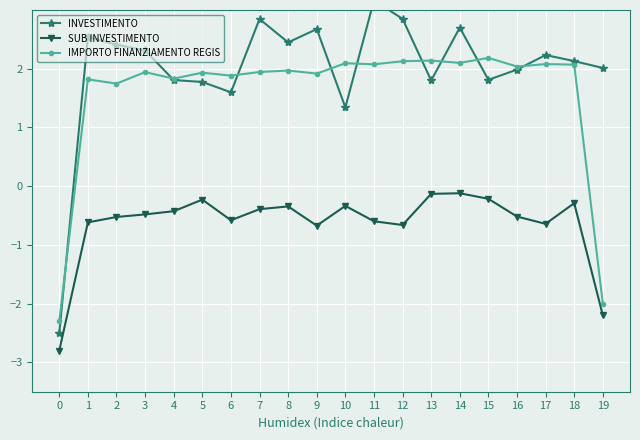

Count the number of categories in the chart.

20